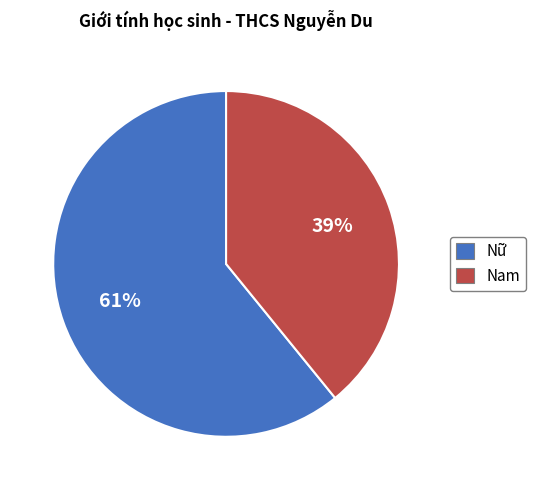

To the nearest percent, what portion does Nam represent?

39%